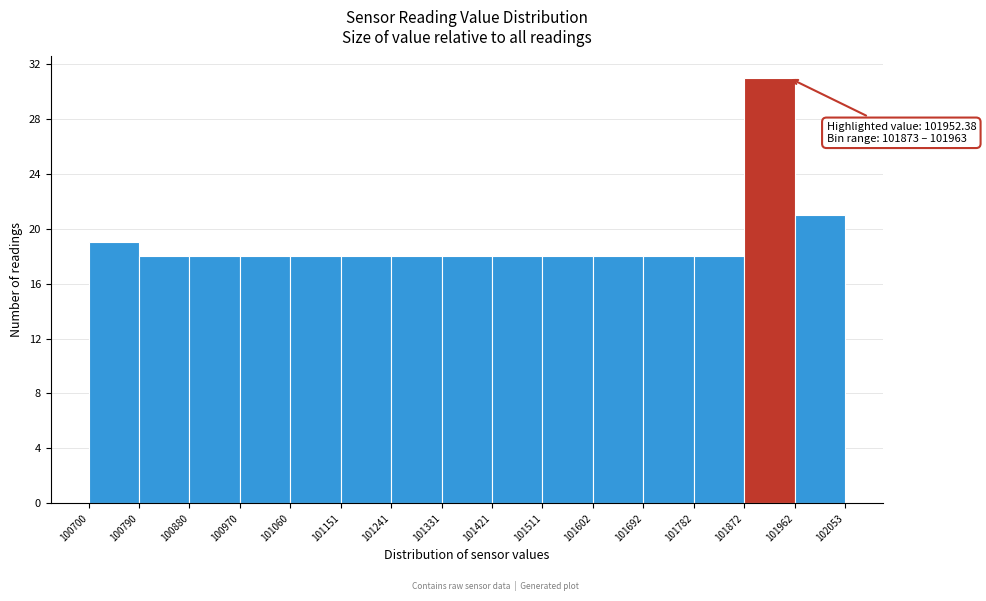

Which range on the x-axis has the tallest bar?

101872 to 101962